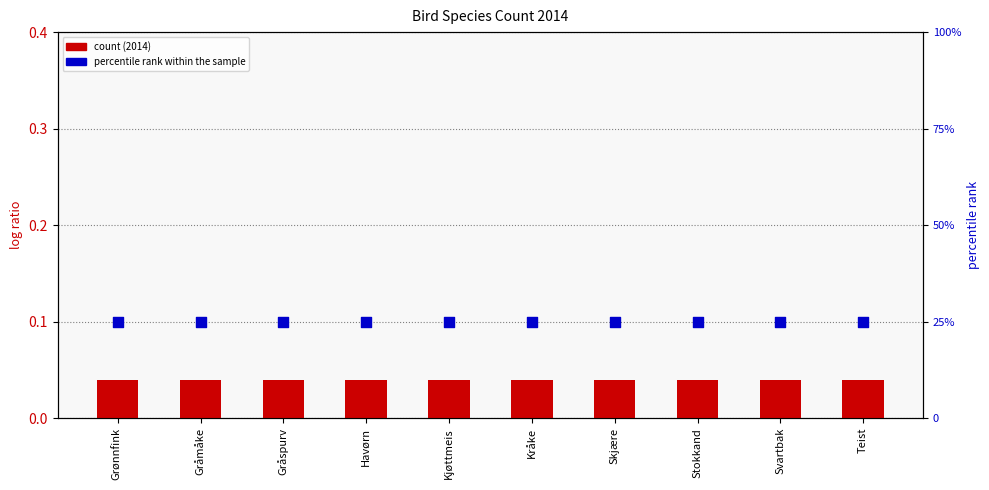

What are all the series names shown in the legend?

count (2014), percentile rank within the sample